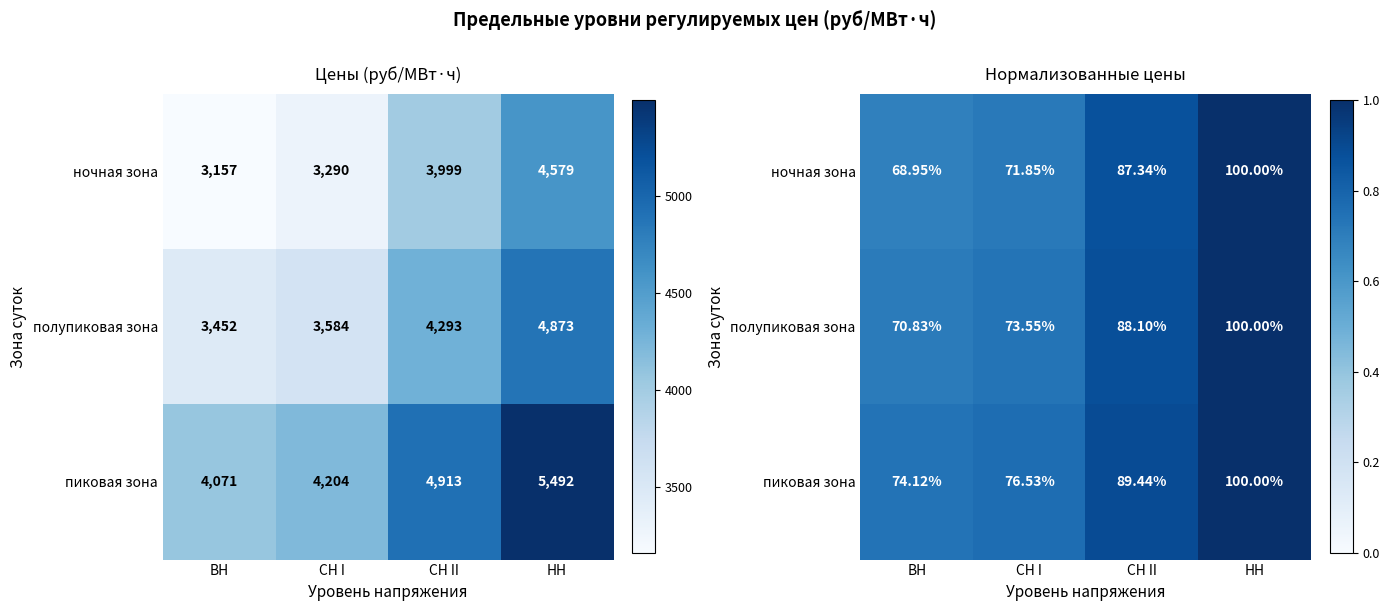

Rank the series at СН II from highest to lowest value.

пиковая зона, полупиковая зона, ночная зона